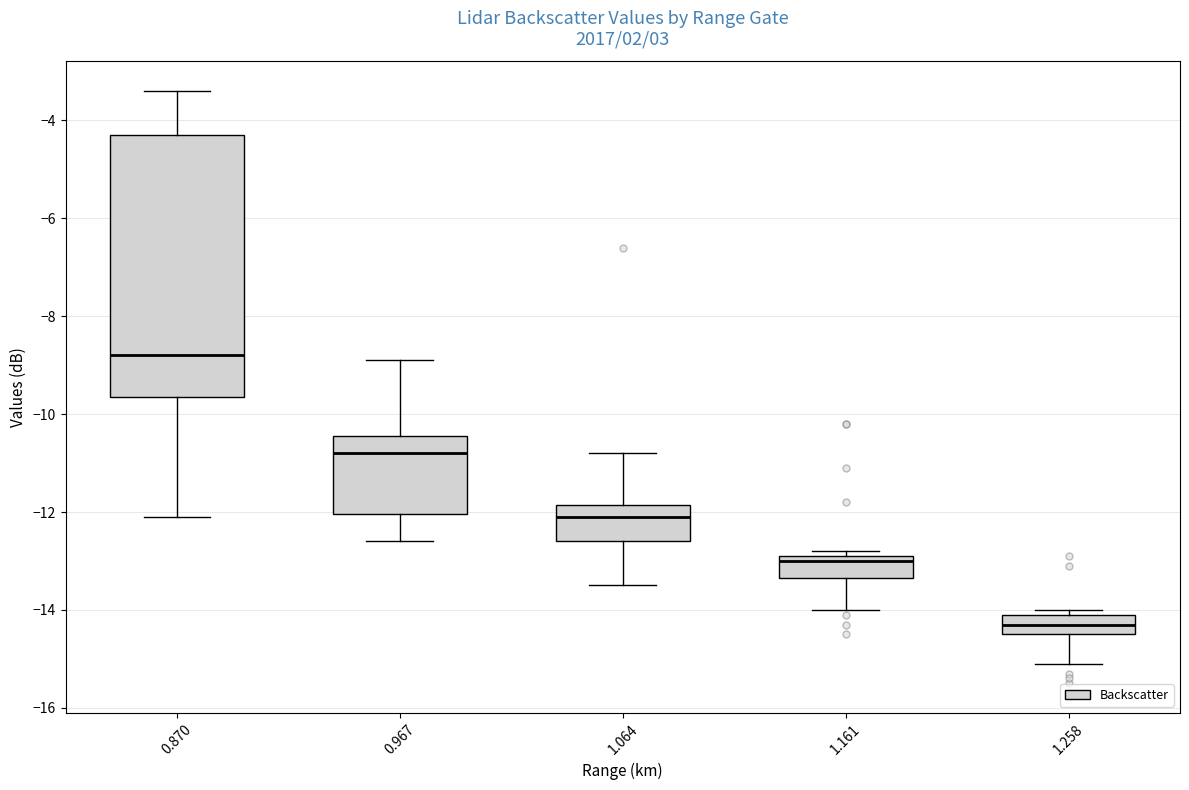

Reading left to right, transcribe this box plot: for each box, give where its median line is, the range the box spans, and where its two whiskers end, as read against the y-axis. The values are not printed on the chart, so give them approximately, as read against the axis.

0.870: median -8.8, box -9.6 to -4.2, whiskers -12.0 to -3.4
0.967: median -10.8, box -12.0 to -10.4, whiskers -12.6 to -8.8
1.064: median -12.0, box -12.6 to -11.8, whiskers -13.4 to -10.8
1.161: median -13.0, box -13.4 to -12.8, whiskers -14.0 to -12.8 (just above the box's upper edge)
1.258: median -14.2, box -14.4 to -14.0, whiskers -15.0 to -14.0 (just above the box's upper edge)